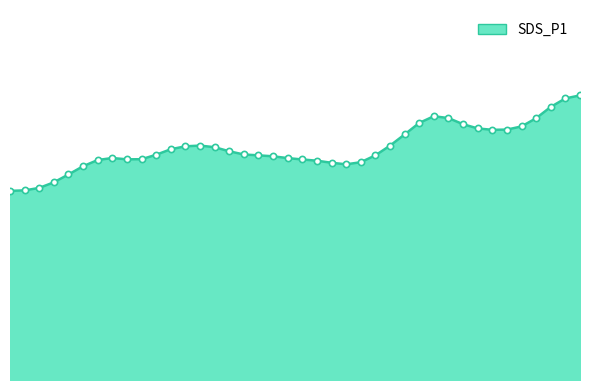

Is this an area chart (filled region under the line)?

Yes